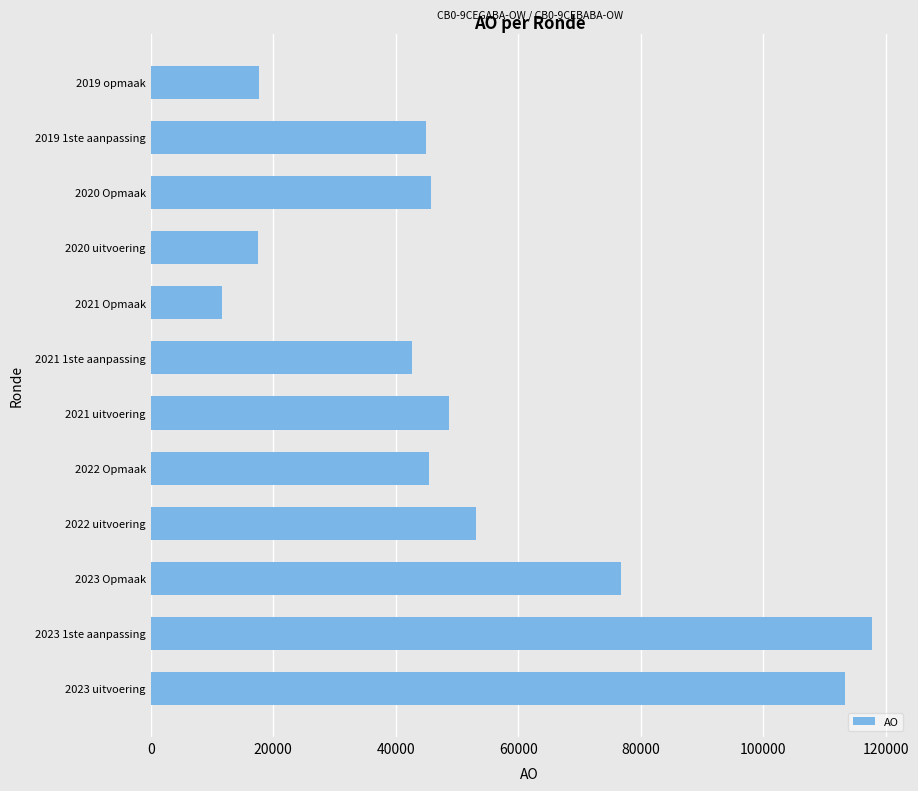

What is the minimum value shown in the chart?

11695